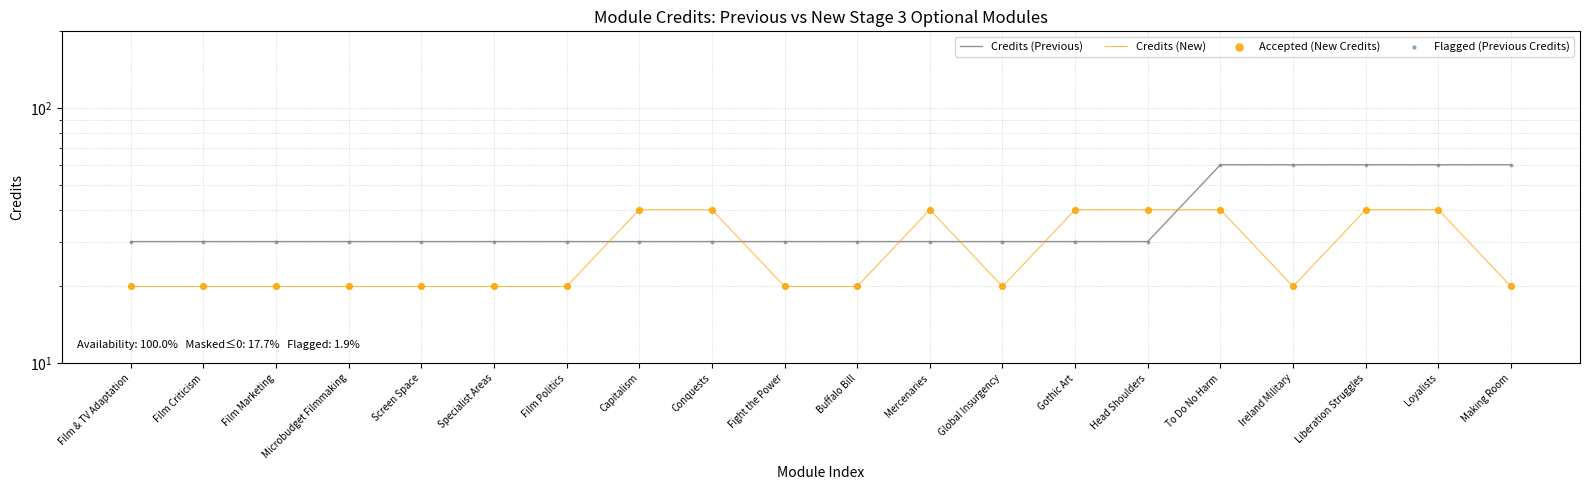

What are all the series names shown in the legend?

Credits (Previous), Credits (New), Accepted (New Credits), Flagged (Previous Credits)